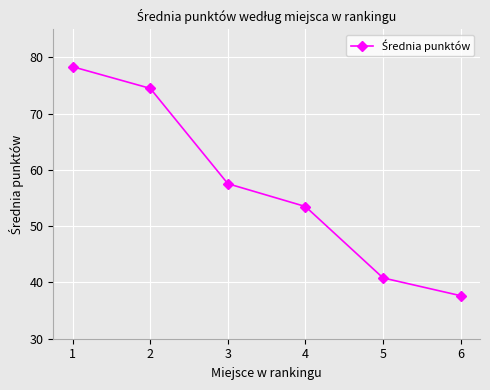

What is the value of the 5th point from the left?

40.8